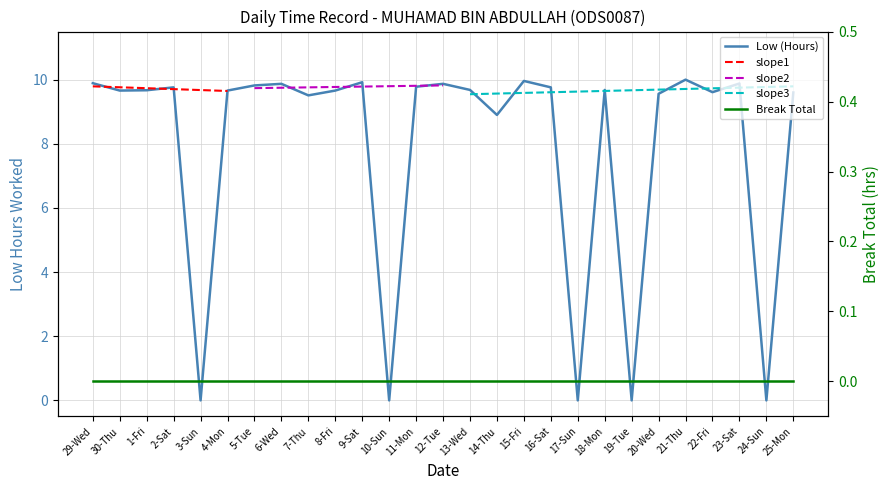

Reading left to right, transcribe all the data shown in this chart.

9.9	9.7	9.7	9.8	0.0	9.7	9.8	9.9	9.5	9.7	9.9	0.0	9.8	9.9	9.7	8.9	10.0	9.8	0.0	9.7	0.0	9.6	10.0	9.6	9.9	0.0	9.6